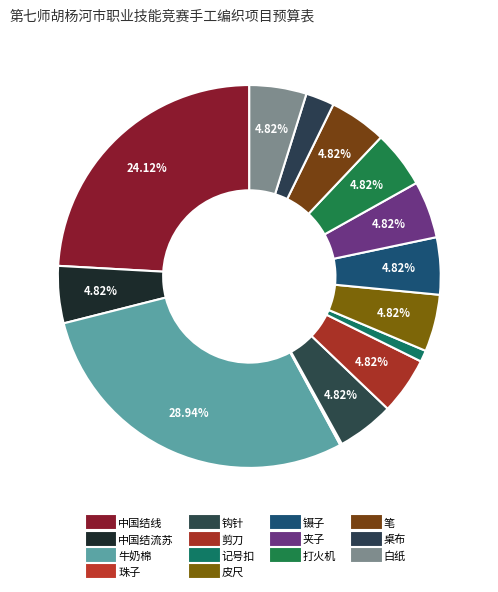

What percentage is the 桌布 slice, to the nearest percent?

2%